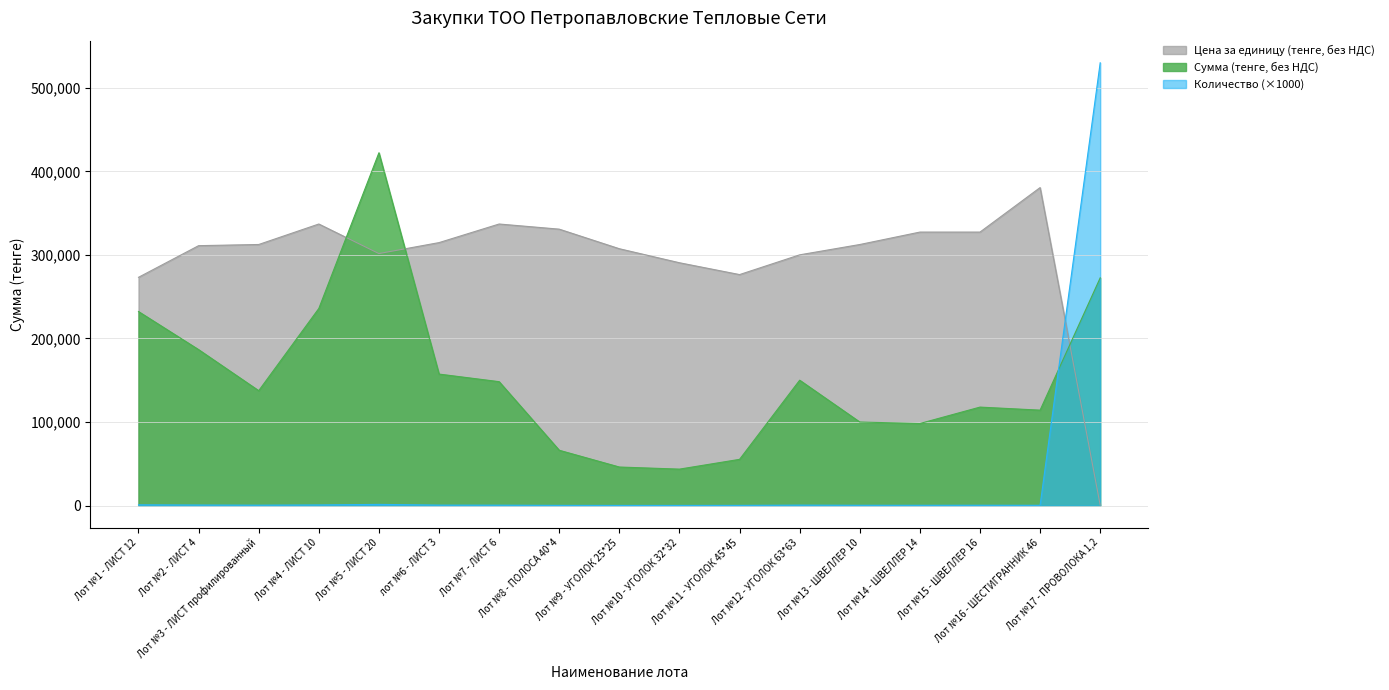

Reading right to left, what are all the values shown in this chart?

Сумма (тенге, без НДС): 272573.7	114192.0	117849.6	98208.0	99993.6	150060.0	55297.3	43597.1	46115.4	66172.8	148291.0	157380.0	422303.0	235917.5	137500.0	186660.0	232232.1
Цена за единицу (тенге, без НДС): 514.3	380640.0	327360.0	327360.0	312480.0	300120.0	276486.3	290647.3	307435.7	330864.0	337025.0	314760.0	301645.0	337025.0	312500.0	311100.0	273214.3
Количество: 530000.0	300.0	360.0	300.0	320.0	500.0	200.0	150.0	150.0	200.0	440.0	500.0	1400.0	700.0	440.0	600.0	850.0